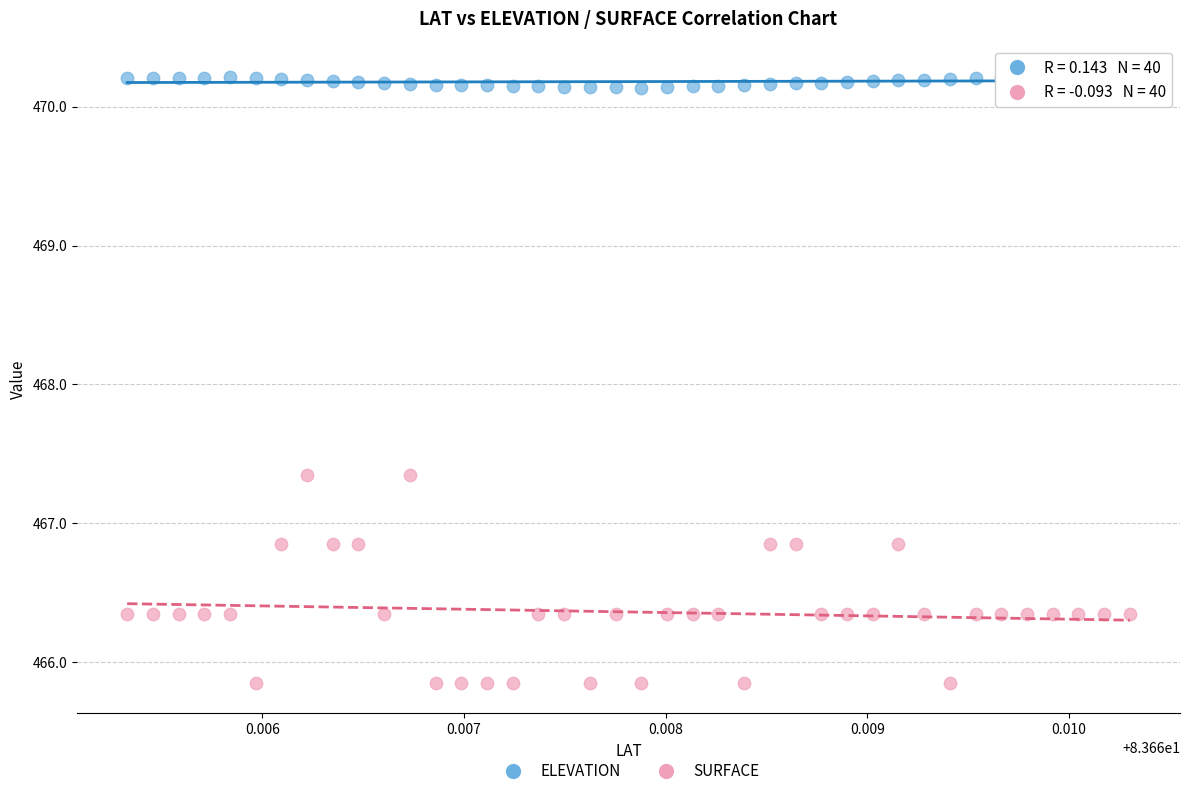

Across all data points, what is the range of Y values (max minus min)?

4.4